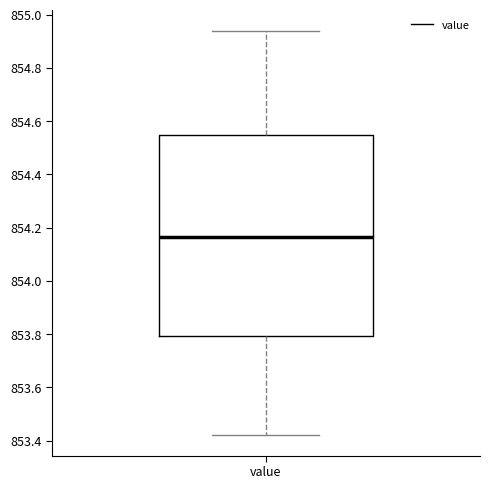

Transcribe this box plot: give where the median line is, the range the box spans, and where the two whiskers end, as read against the y-axis. The values are not printed on the chart, so give them approximately, as read against the axis.

median 854.16, box 853.80 to 854.54, whiskers 853.42 to 854.94